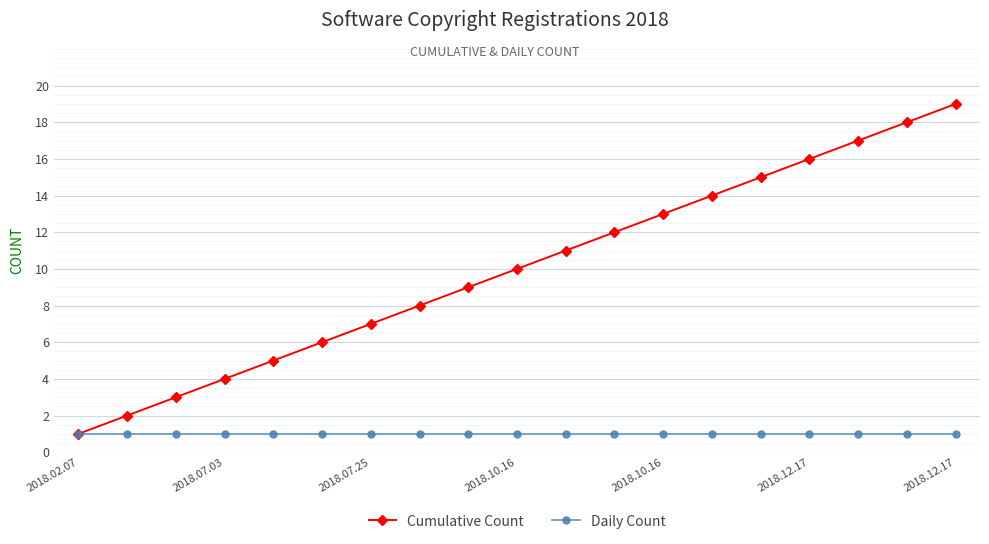

Does the chart have visible grid lines?

Yes